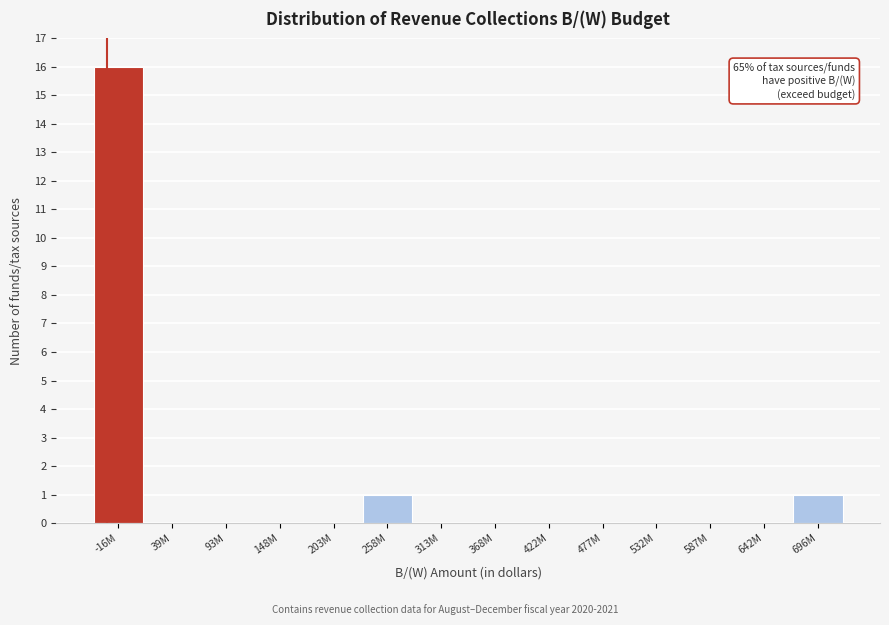

Reading right to left, transcribe all the data shown in this chart.

696M=1	642M=0	587M=0	532M=0	477M=0	422M=0	368M=0	313M=0	258M=1	203M=0	148M=0	93M=0	39M=0	-16M=16